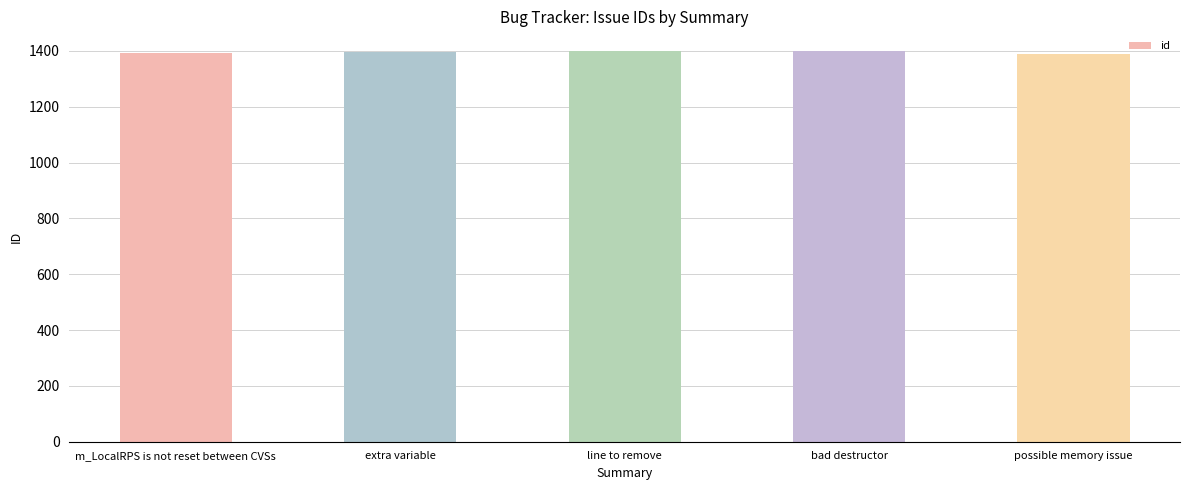

The chart shows a value of 1397 at extra variable. True or false?

True